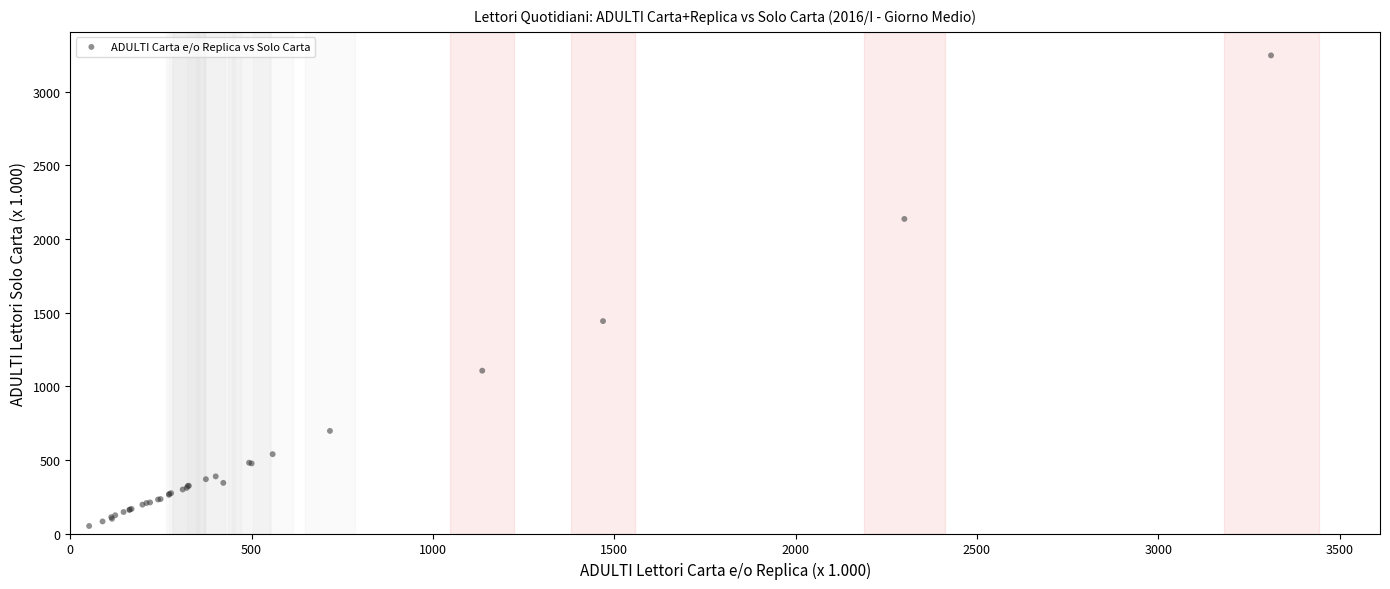

What Y value in the scatter plot is closest to 1649?

1443